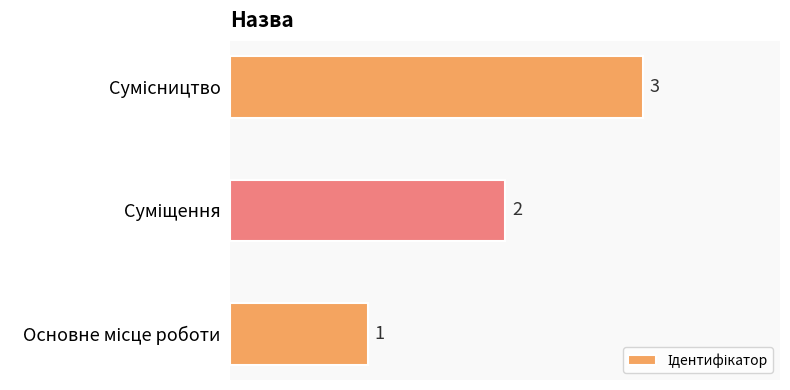

What is the difference between the maximum and minimum values?

2